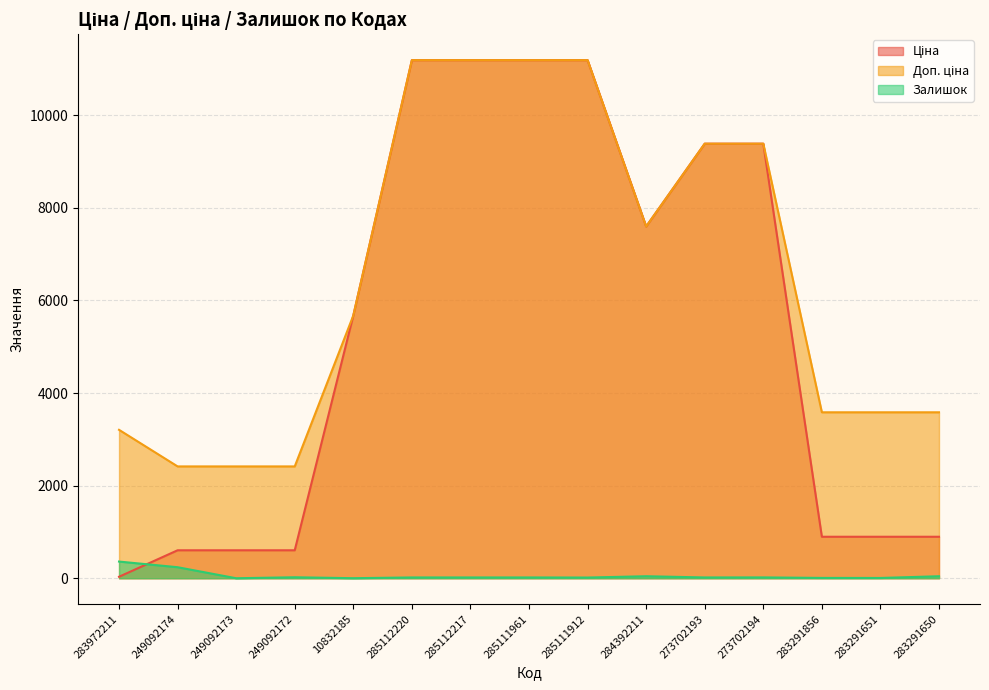

Reading left to right, transcribe all the data shown in this chart.

Ціна: 283972211=32.0	249092174=603.7	249092173=603.7	249092172=603.7	10832185=5673.8	285112220=11188.2	285112217=11188.2	285111961=11188.2	285111912=11188.2	284392211=7596.5	273702193=9384.0	273702194=9384.0	283291856=895.9	283291651=895.9	283291650=895.9
Доп. ціна: 283972211=3205.0	249092174=2414.8	249092173=2414.8	249092172=2414.8	10832185=5673.8	285112220=11188.2	285112217=11188.2	285111961=11188.2	285111912=11188.2	284392211=7596.5	273702193=9384.0	273702194=9384.0	283291856=3583.6	283291651=3583.6	283291650=3583.6
Залишок: 283972211=360.0	249092174=238.0	249092173=0.0	249092172=21.0	10832185=1.0	285112220=17.0	285112217=17.0	285111961=17.0	285111912=15.0	284392211=43.0	273702193=17.0	273702194=18.0	283291856=7.0	283291651=6.0	283291650=43.0